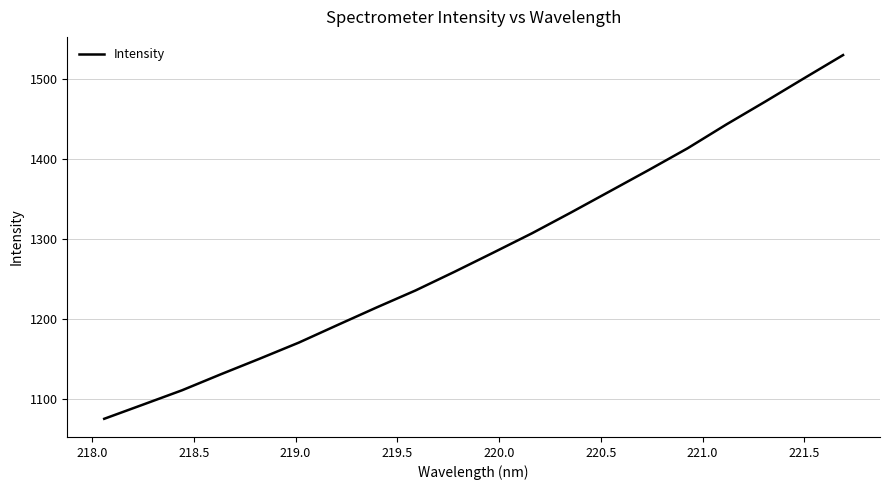

What is the greatest value displayed?

1529.3